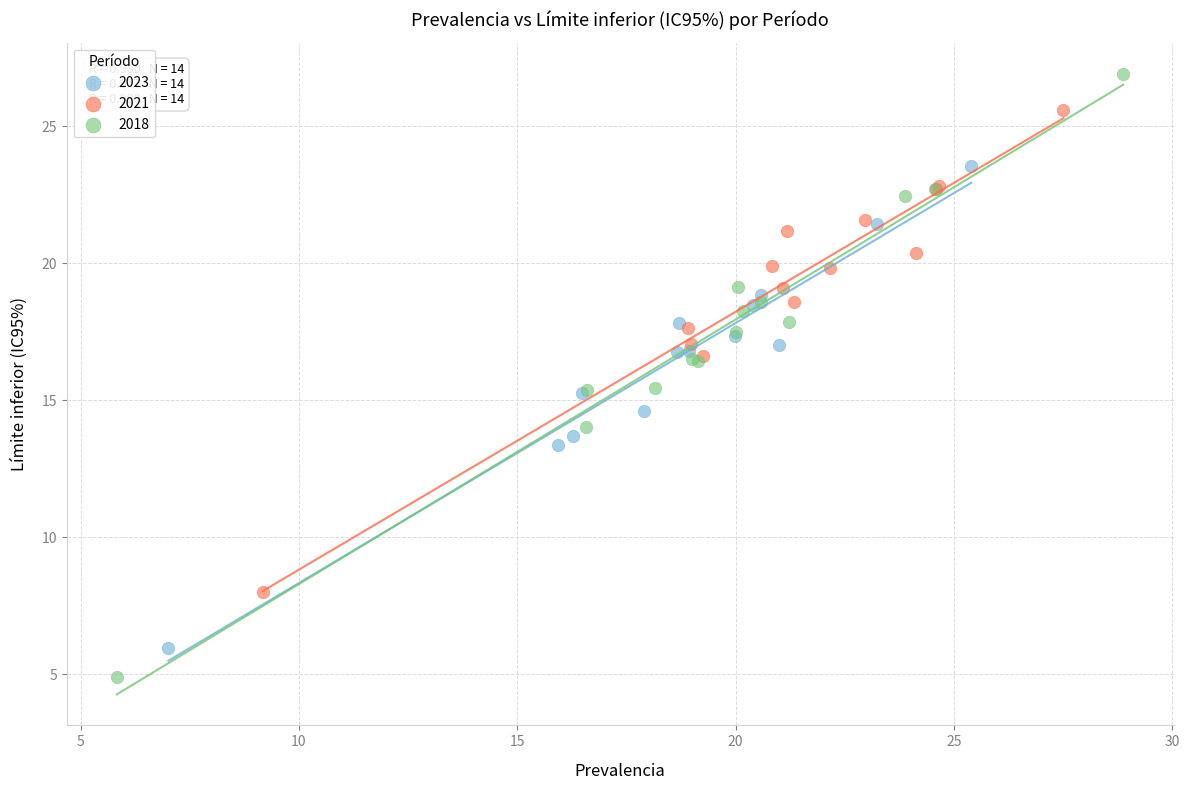

Which series has the largest Y range (max minus min)?

2018